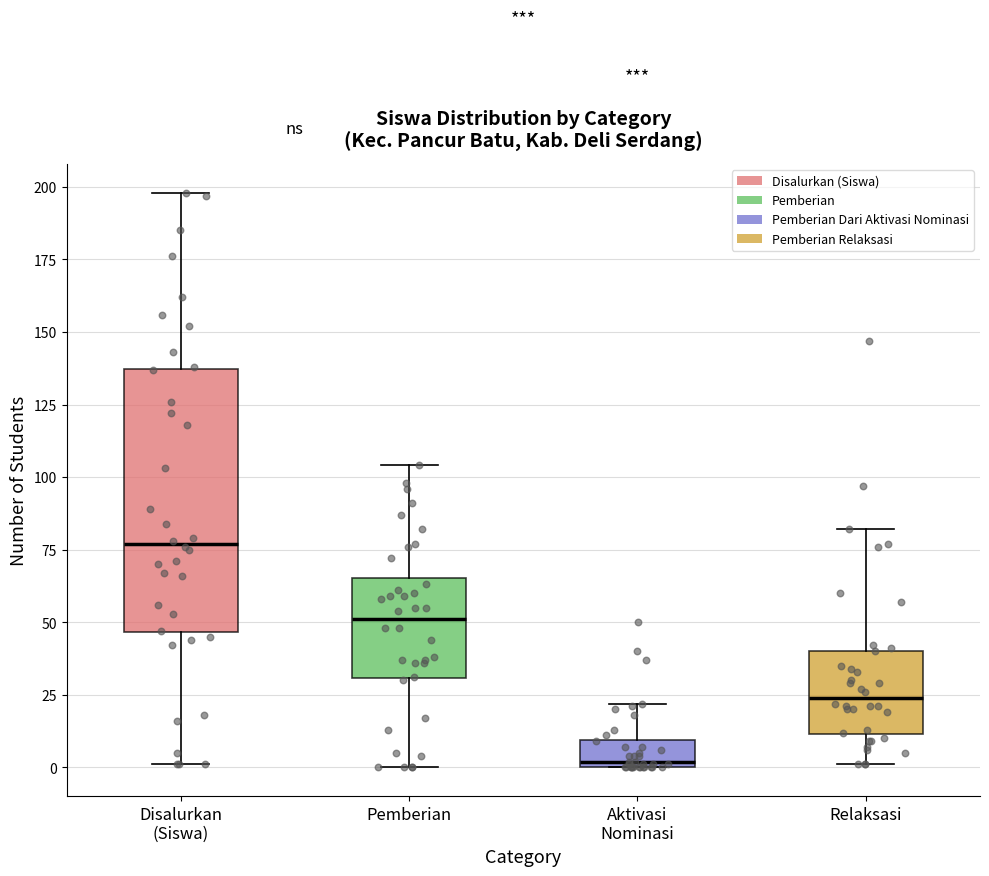

Where is the lower edge of the box for Pemberian on the y-axis? The values are not printed on the chart, so give them approximately, as read against the axis.

30